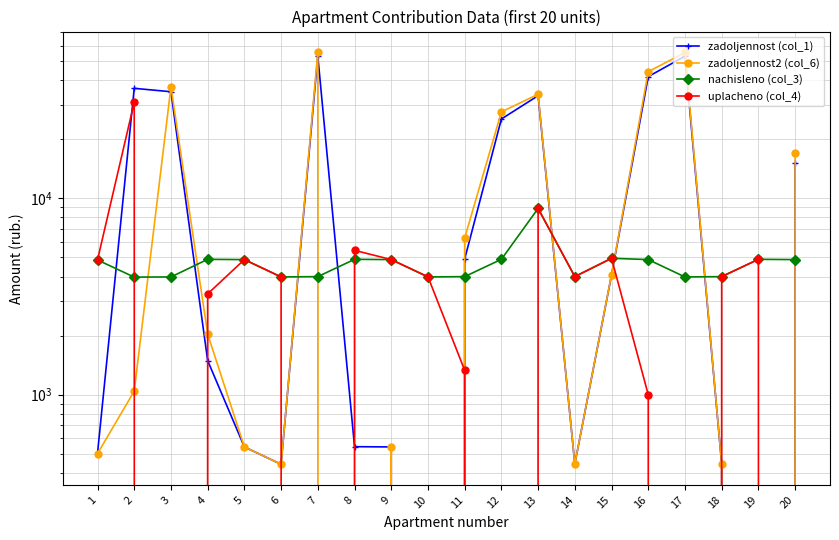

Count the number of data series in this chart.

4